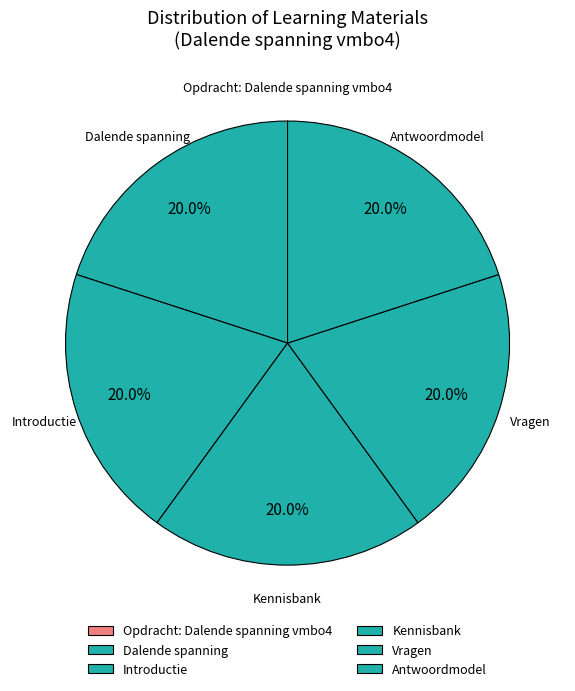

What percentage is NOT represented by Dalende spanning?

80.0%